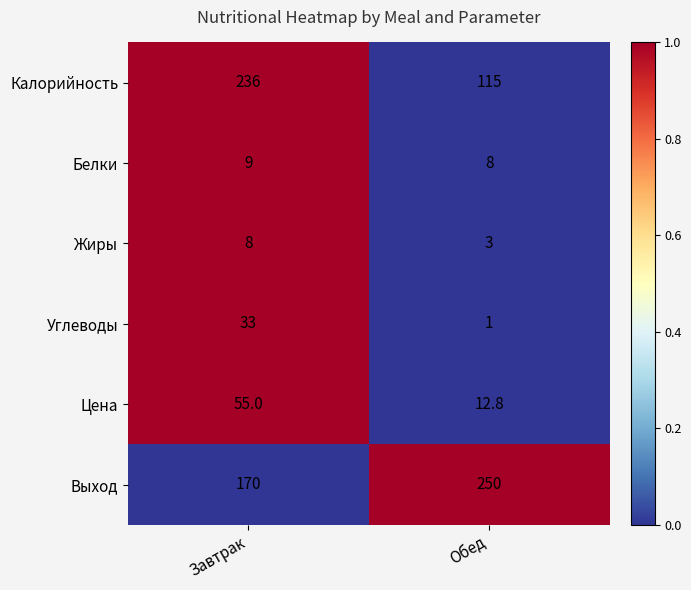

True or false: Цена has a value of 72.7 at Завтрак.

False